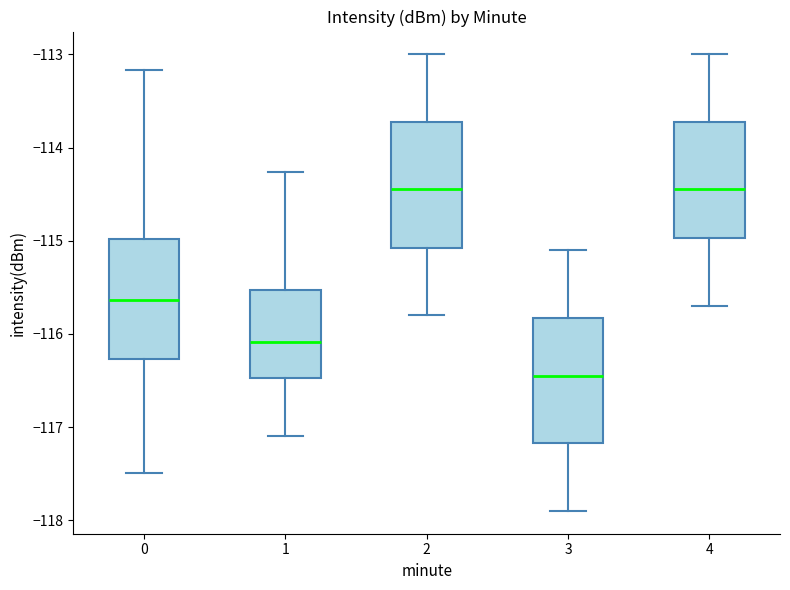

Reading left to right, read every box against the y-axis: the position of its median line, the range the box covers, and the ends of its whiskers. The values are not printed on the chart, so give them approximately, as read against the axis.

0: median -115.6, box -116.3 to -115.0, whiskers -117.5 to -113.2
1: median -116.1, box -116.5 to -115.5, whiskers -117.1 to -114.3
2: median -114.4, box -115.1 to -113.7, whiskers -115.8 to -113.0
3: median -116.4, box -117.2 to -115.8, whiskers -117.9 to -115.1
4: median -114.4, box -115.0 to -113.7, whiskers -115.7 to -113.0